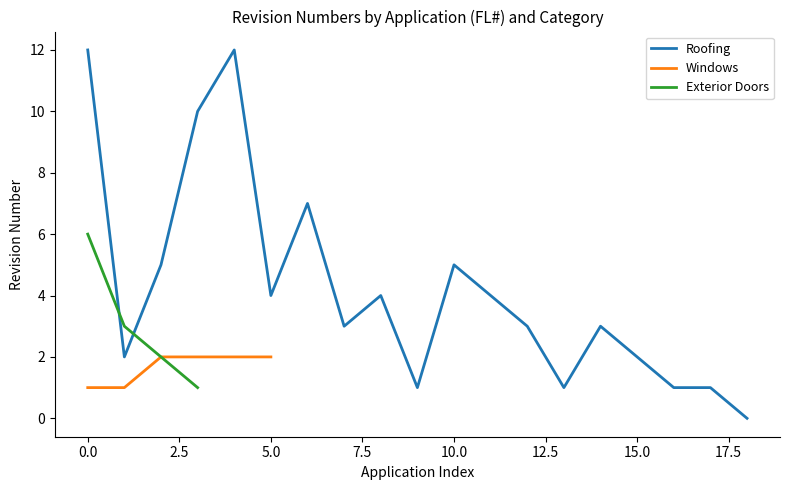

What is the greatest value displayed?

12